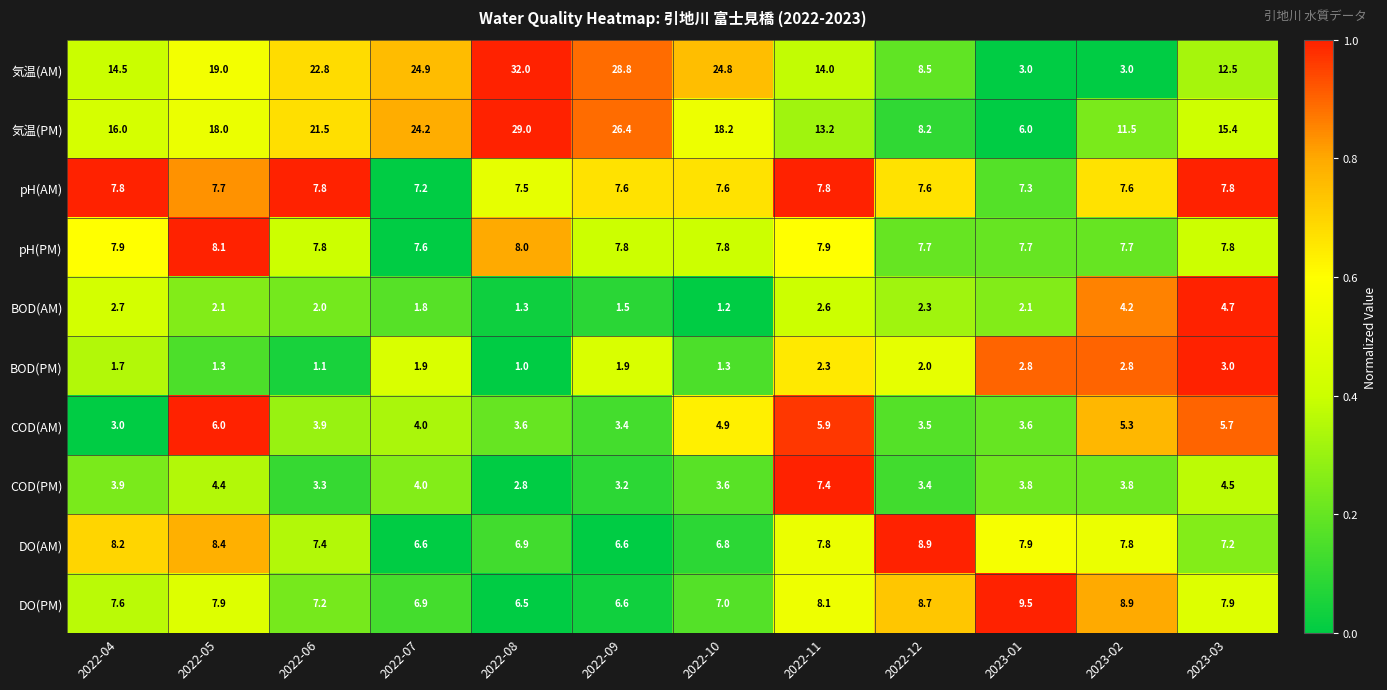

At which label is pH(AM) closest to 7?

2022-07